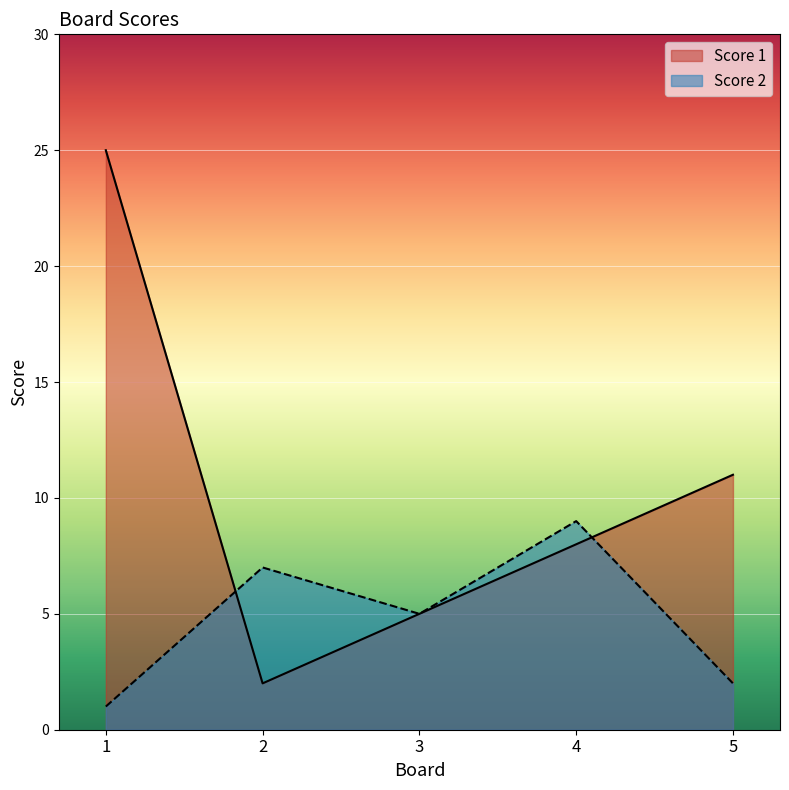

True or false: Score 1 has more than 1 points higher than both neighbors.

False